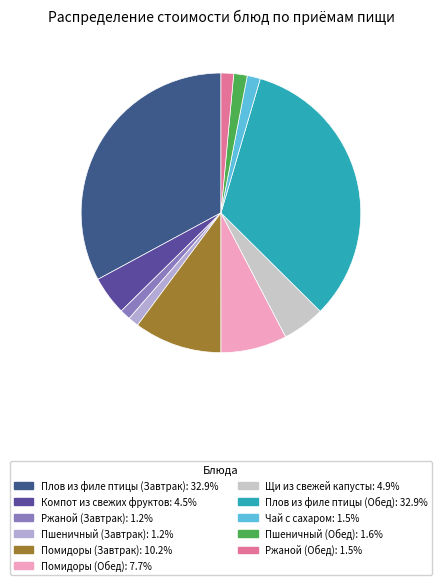

How many slices are in this pie chart?

11